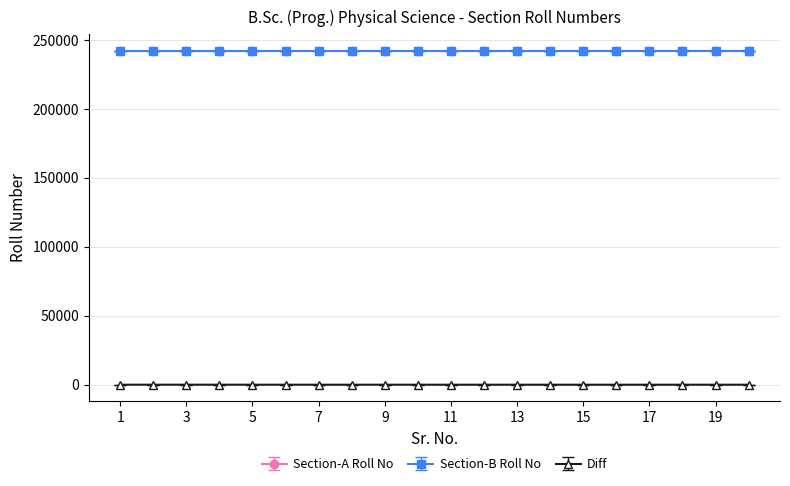

True or false: Section-B Roll No and Diff cross at least once.

False